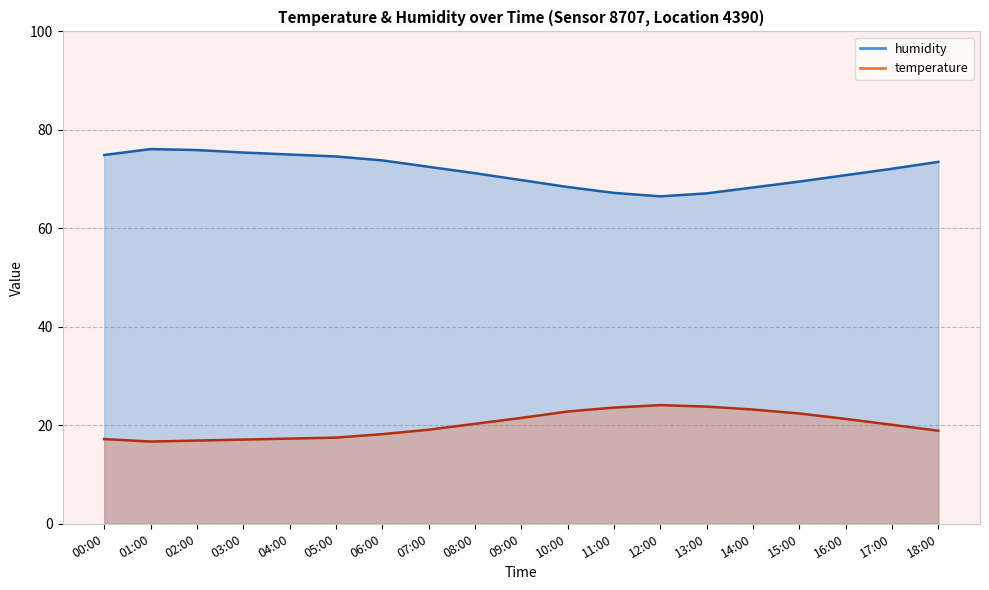

The value of temperature at 01:00 is 11.3. True or false?

False